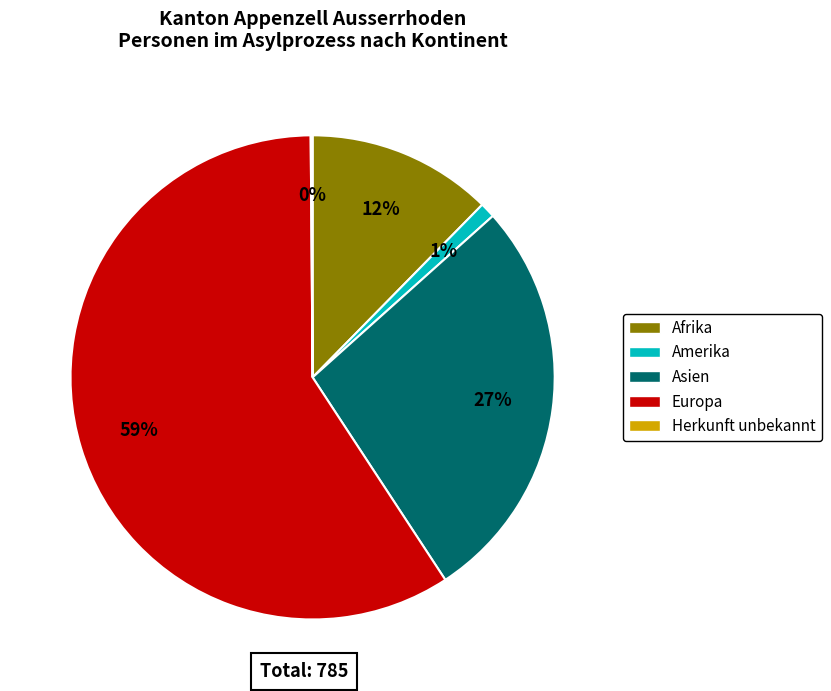

What is the majority slice?

Europa